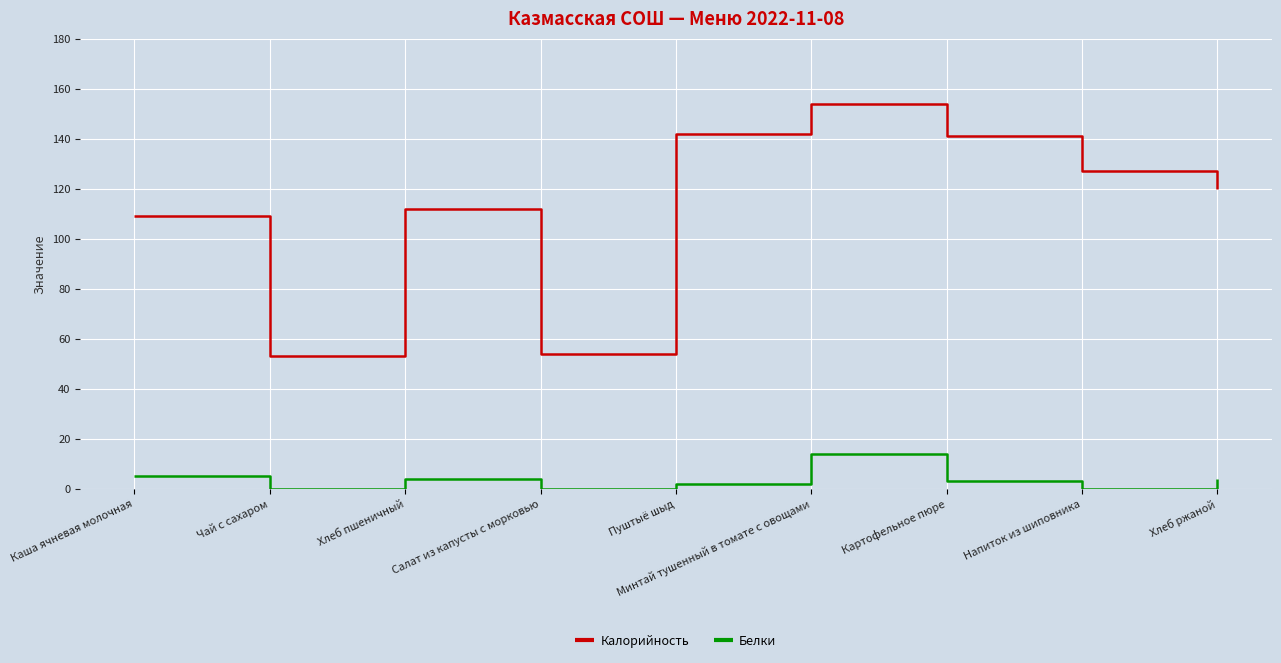

Between Картофельное пюре and Хлеб ржаной, which series saw the biggest shift?

Калорийность